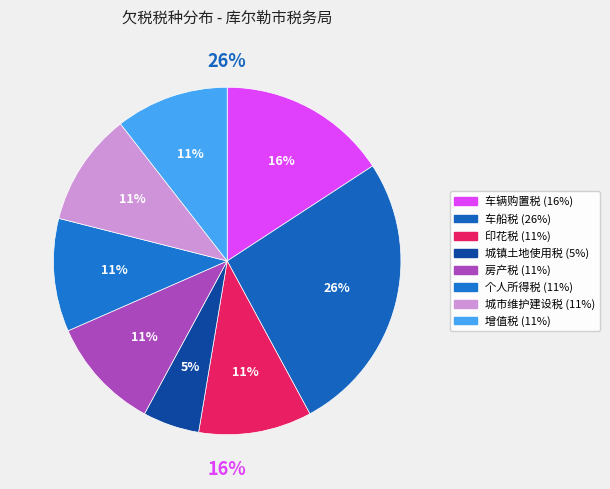

What is the smallest slice in the pie chart?

城镇土地使用税